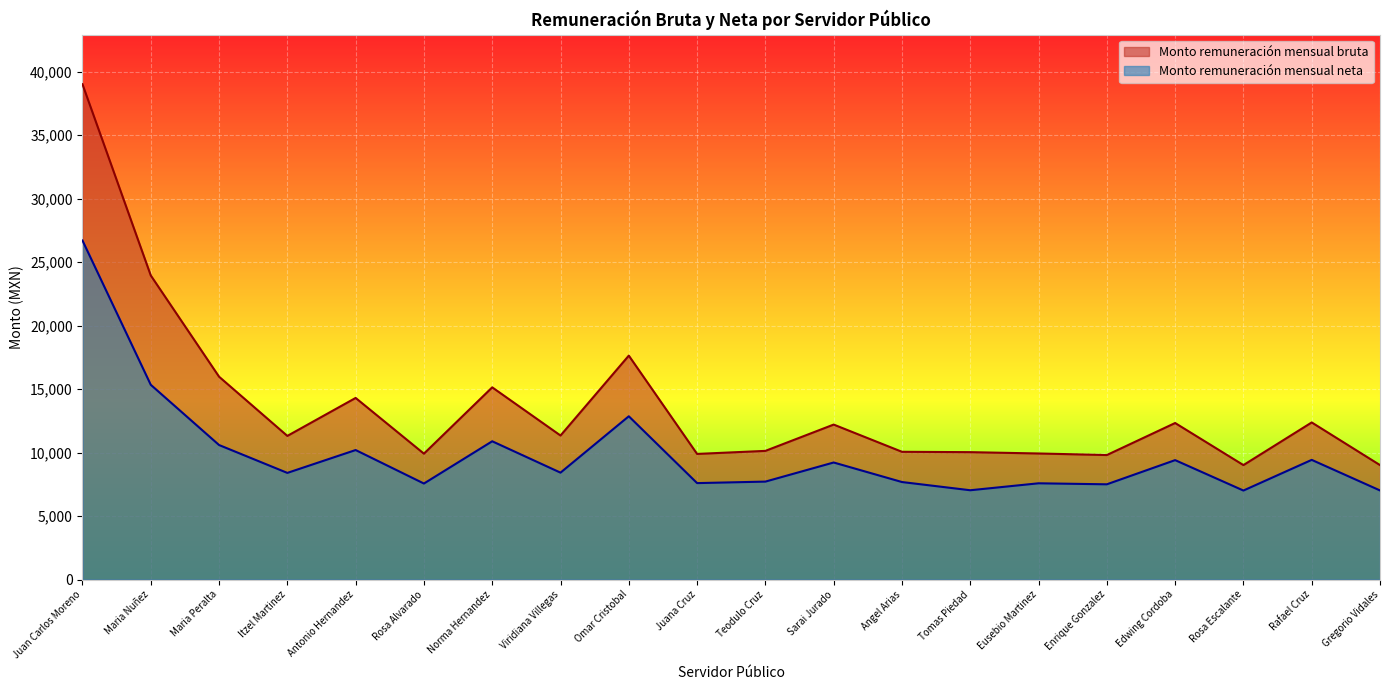

True or false: Monto remuneración mensual neta has more than 0 points higher than both neighbors.

True